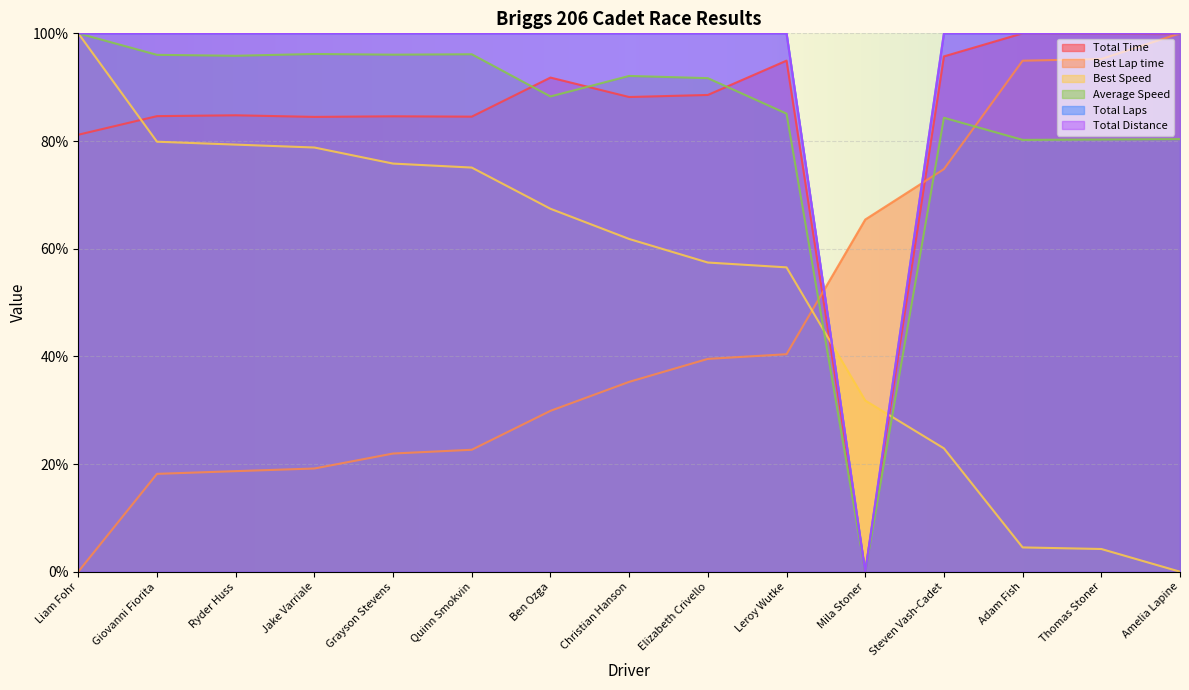

What is the sum of the Total Time values at Ryder Huss and Giovanni Fiorita?

169.4